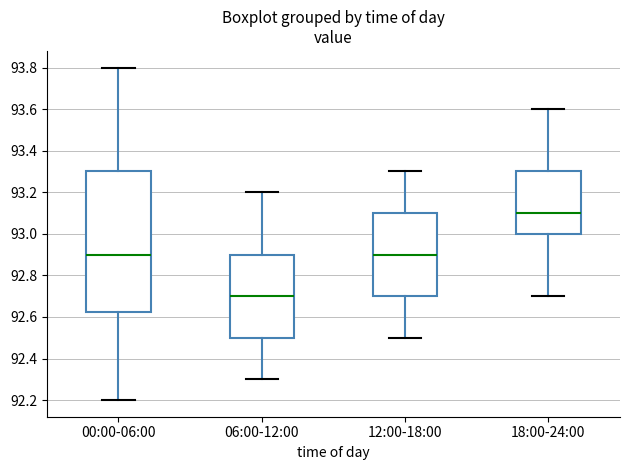

Comparing the boxes themselves (not the whiskers), which one is the tallest?

00:00-06:00